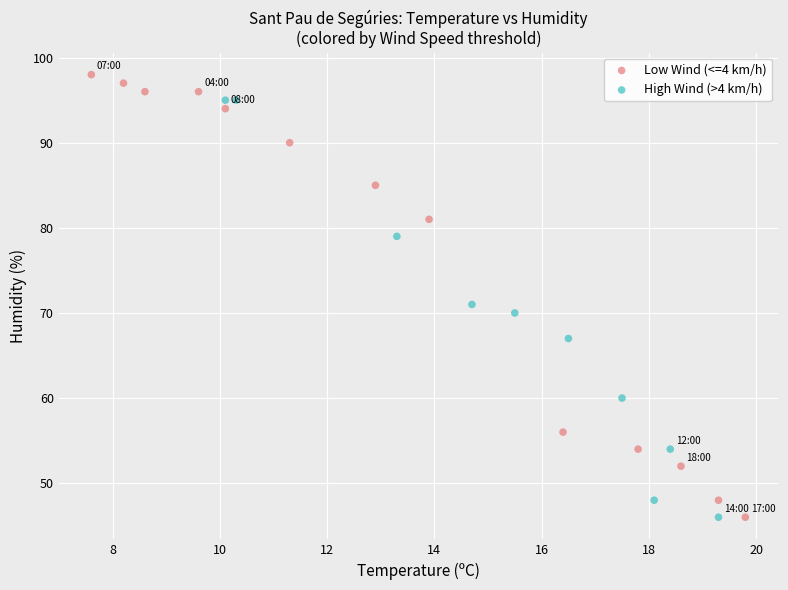

Which series contains the highest Y value?

Low Wind (<=4 km/h)